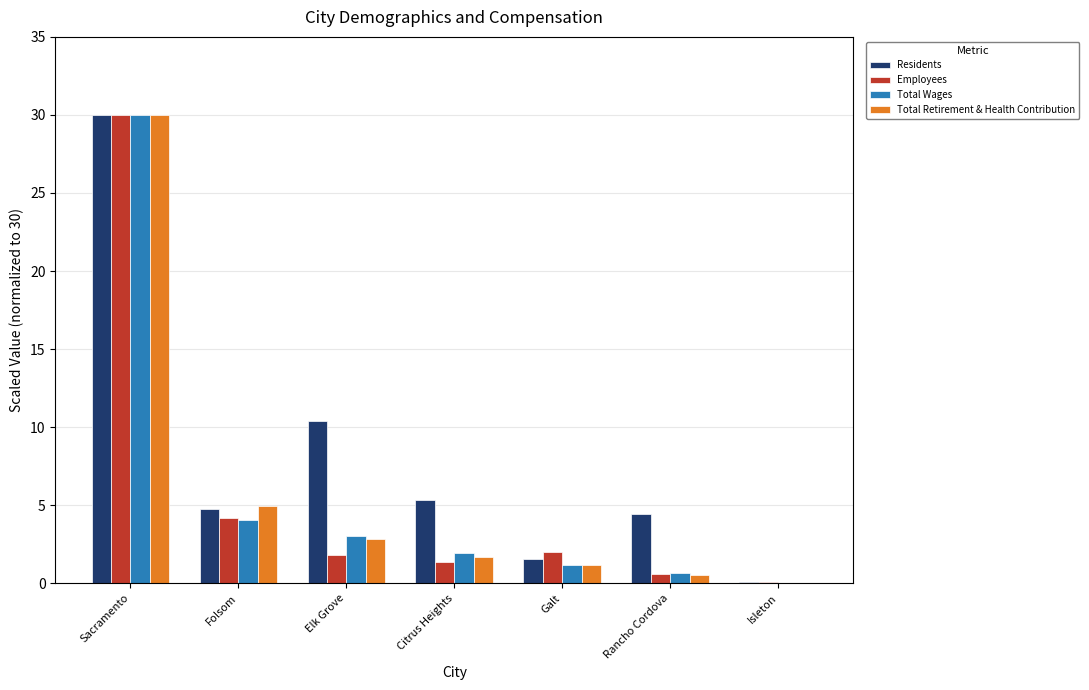

What is the sum of the Total Wages values at Elk Grove and Citrus Heights?

5.0